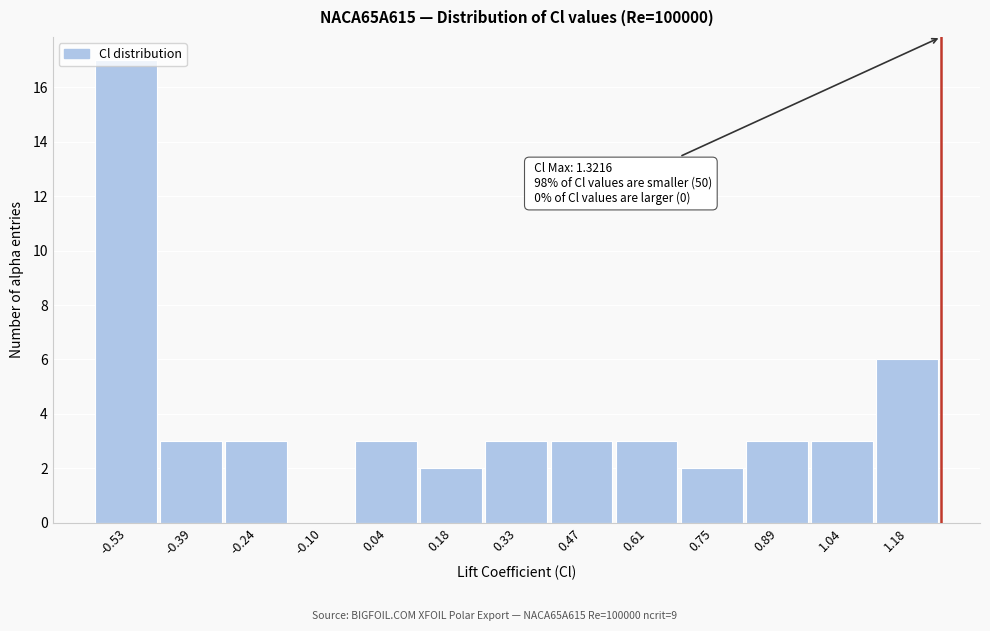

What is the sum of the values at 0.61 and 1.04?

6